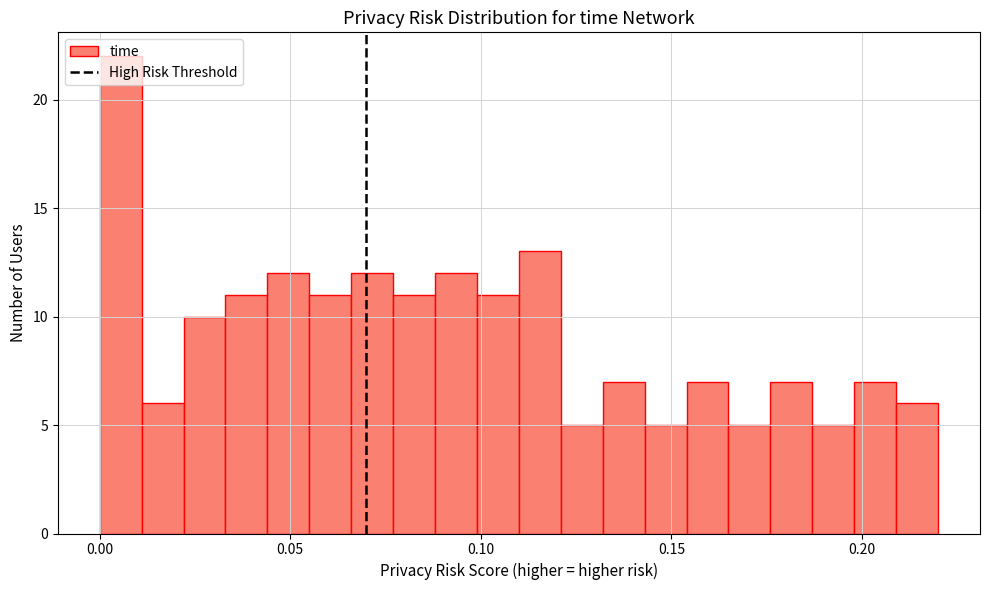

Around what value on the x-axis is the tallest bar? Give the approximate position of its centre, as read against the axis.

0.005